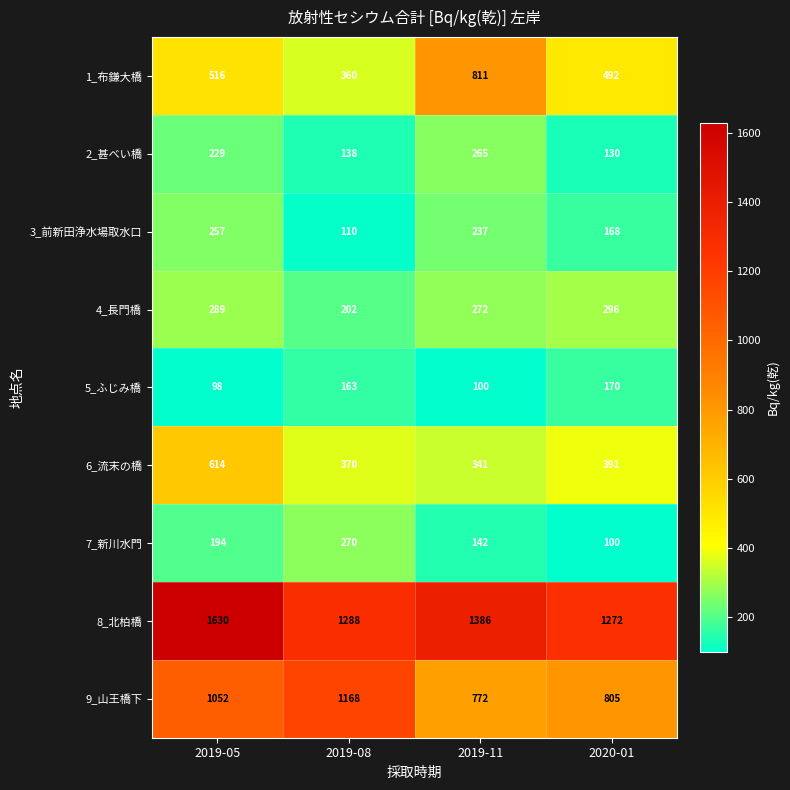

The value of 4_長門橋 at 2019-11 is 272. True or false?

True